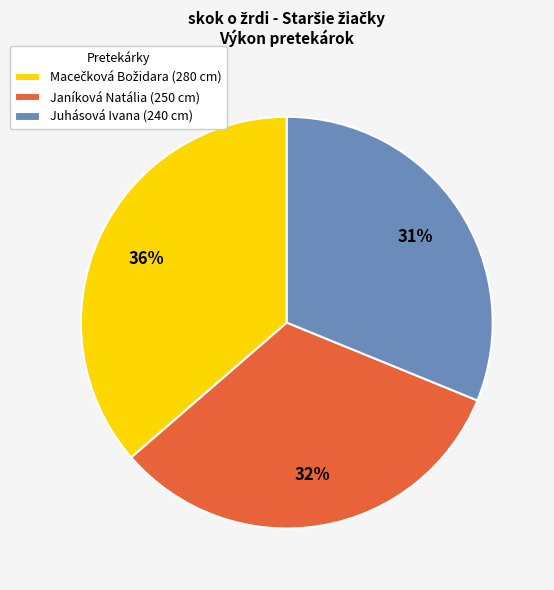

What percentage is the Juhásová Ivana slice, to the nearest percent?

31%